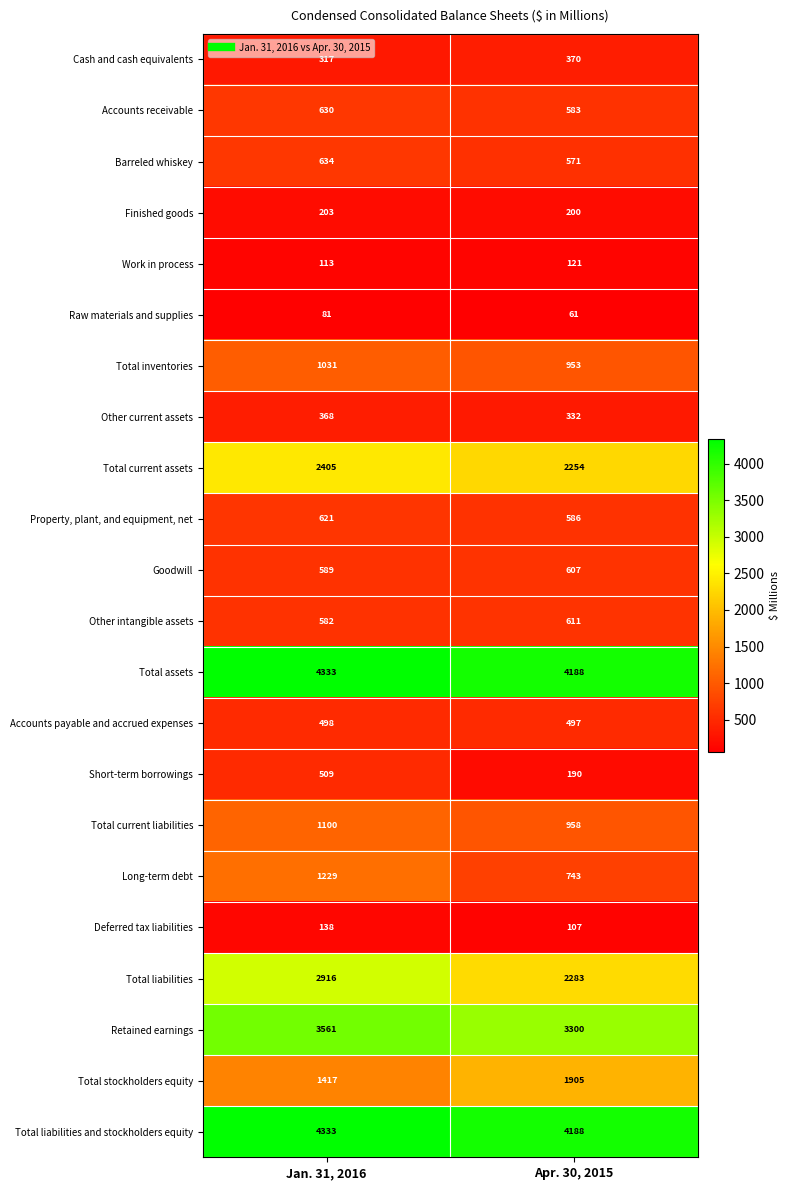

Which label corresponds to the largest value in the chart?

Jan. 31, 2016